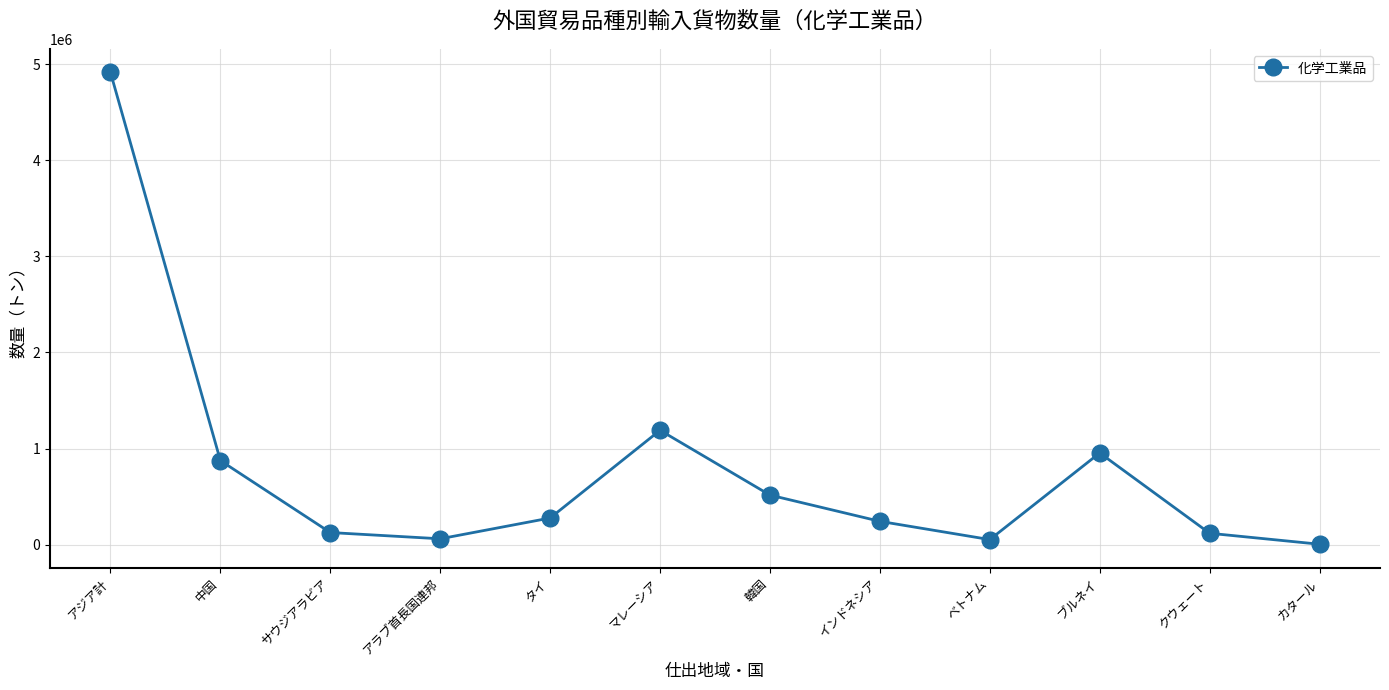

Which label corresponds to the largest value in the chart?

アジア計